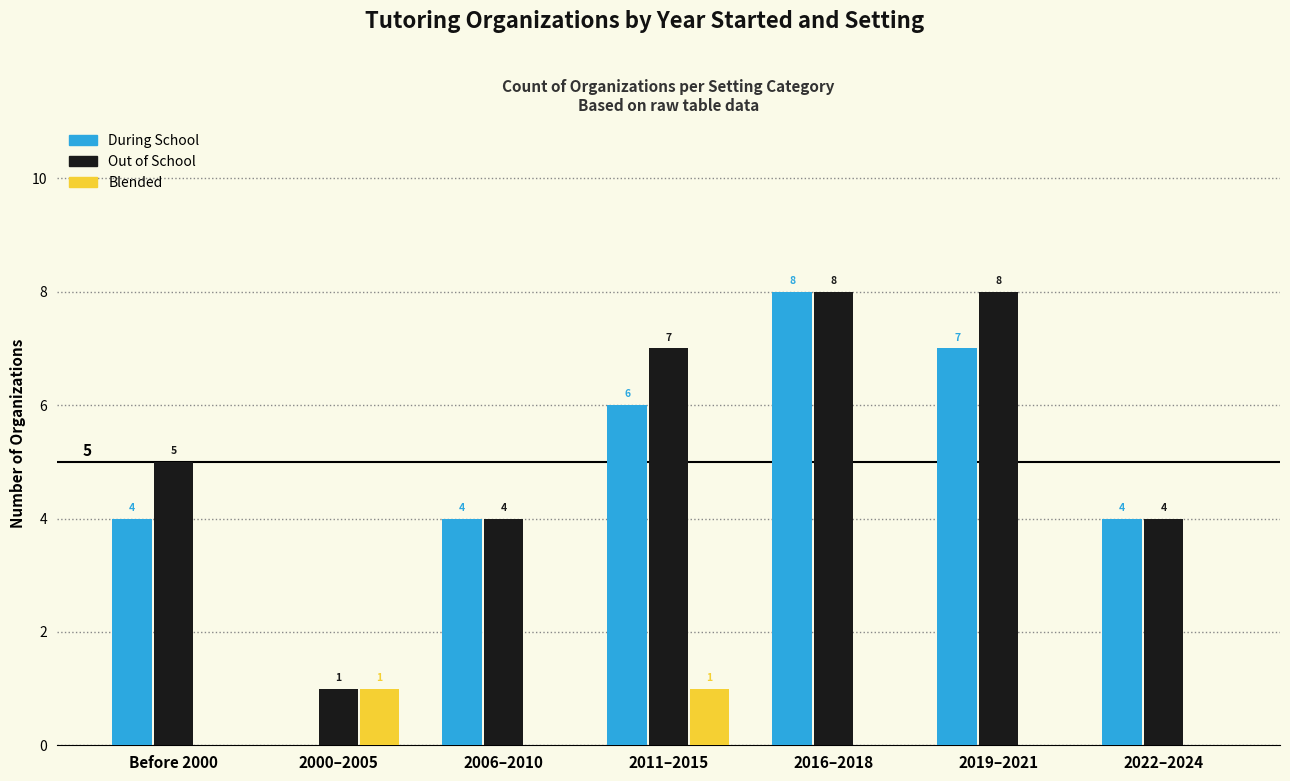

What is the maximum value shown in the chart?

8